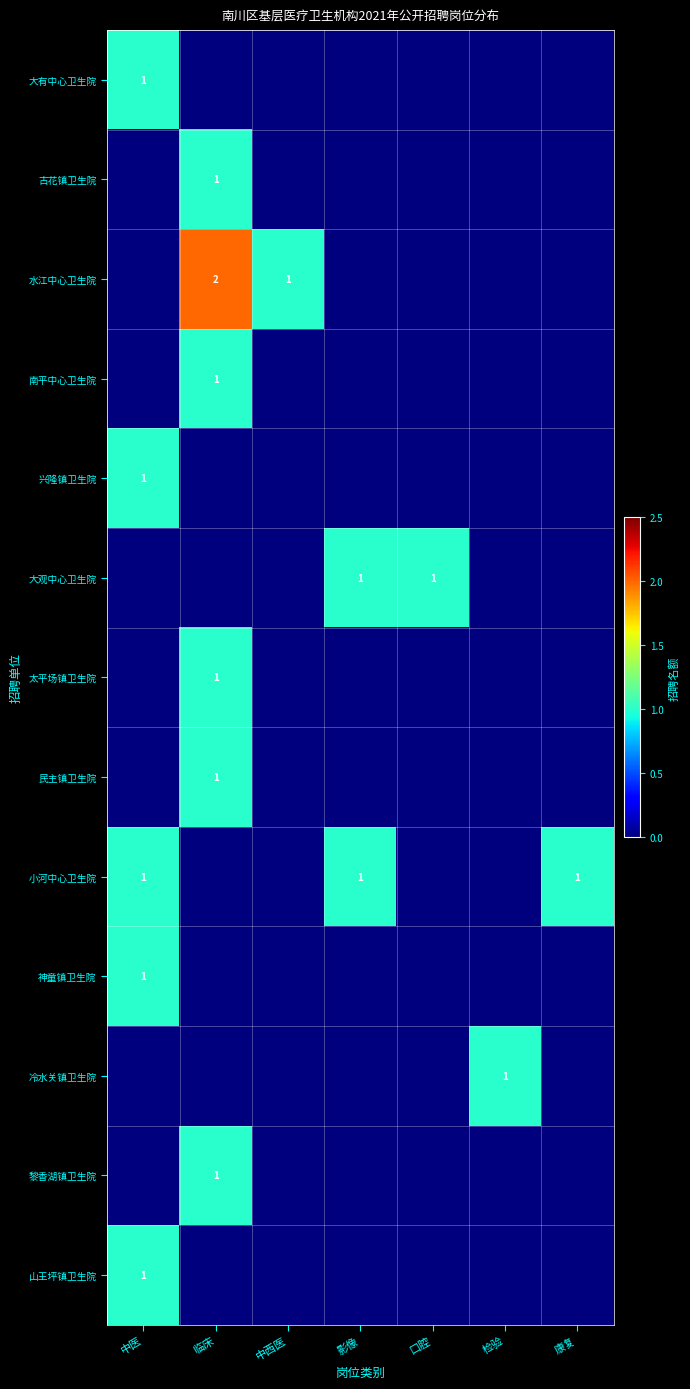

The 民主镇卫生院 series shows 0 at 临床. True or false?

False